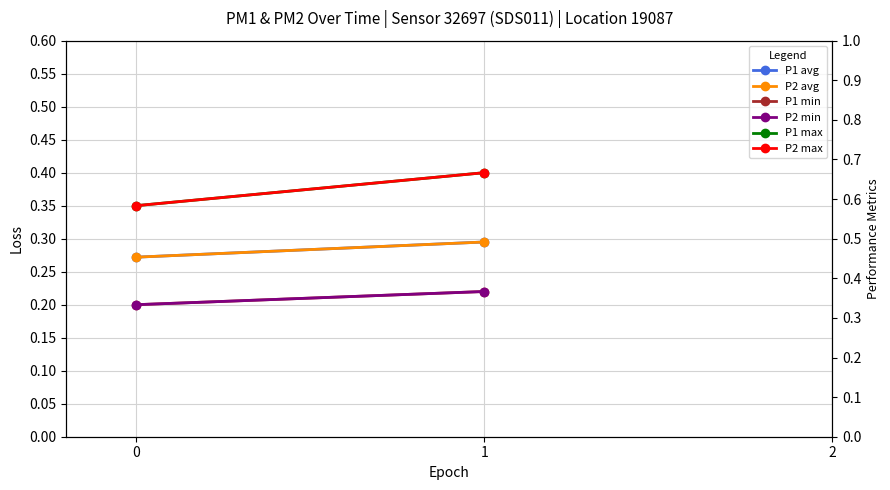

The value of P1 avg at 0 is 0.3. True or false?

True